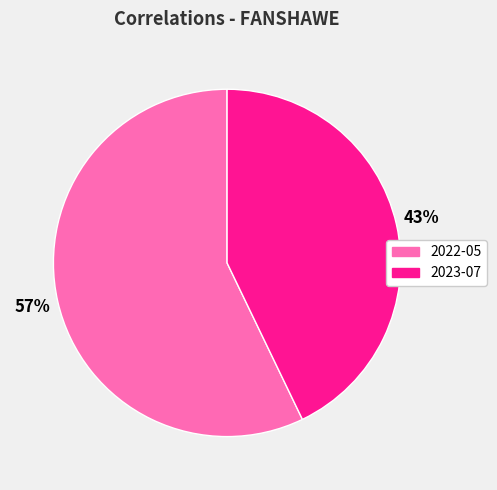

Is there any slice that represents more than half of the pie?

Yes